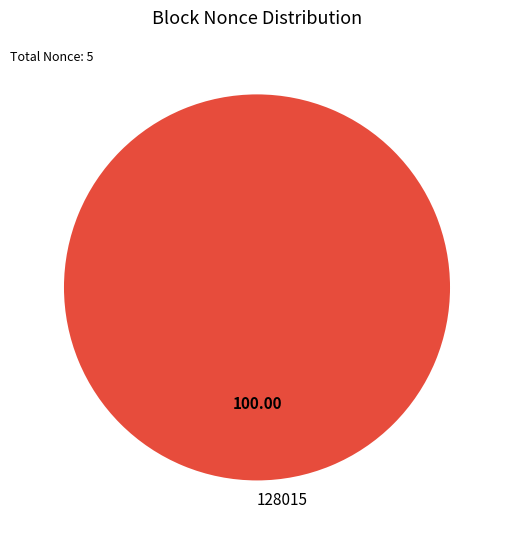

Which category accounts for the majority?

128015